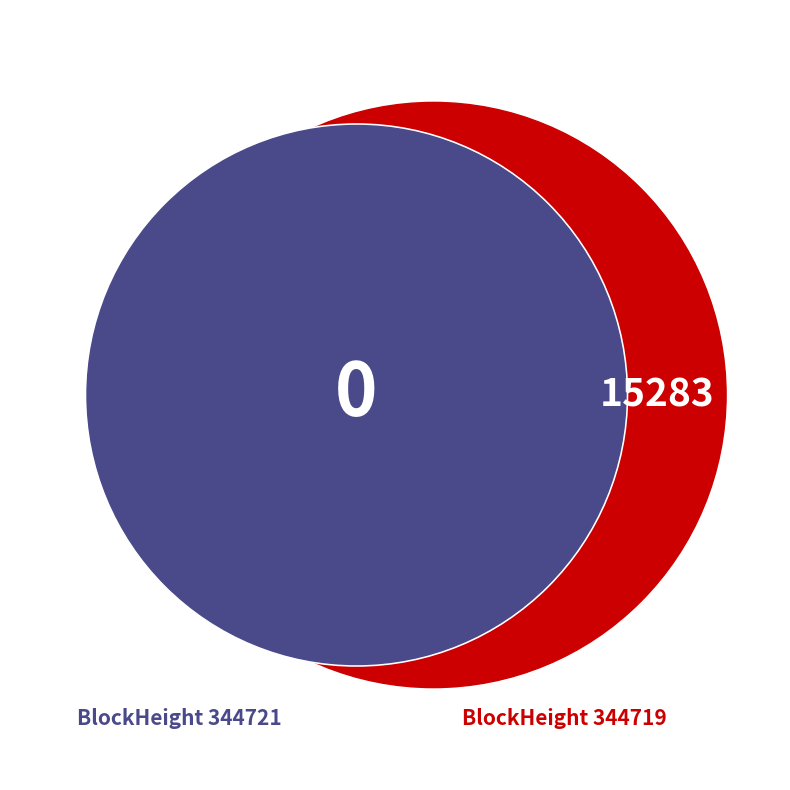

True or false: 344721 accounts for 0% of the total.

True